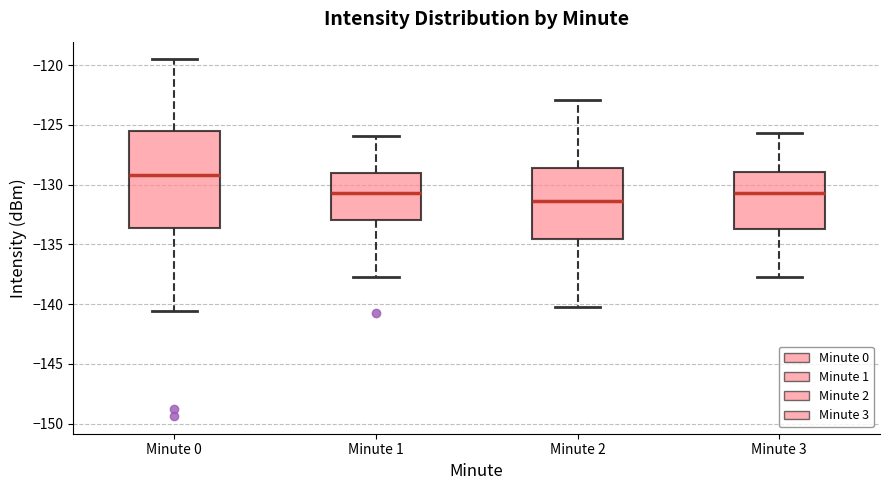

Reading left to right, read every box against the y-axis: the position of its median line, the range the box covers, and the ends of its whiskers. The values are not printed on the chart, so give them approximately, as read against the axis.

Minute 0: median -129.0, box -133.5 to -125.5, whiskers -140.5 to -119.5
Minute 1: median -130.5, box -133.0 to -129.0, whiskers -137.5 to -126.0
Minute 2: median -131.5, box -134.5 to -128.5, whiskers -140.0 to -123.0
Minute 3: median -130.5, box -133.5 to -129.0, whiskers -137.5 to -125.5